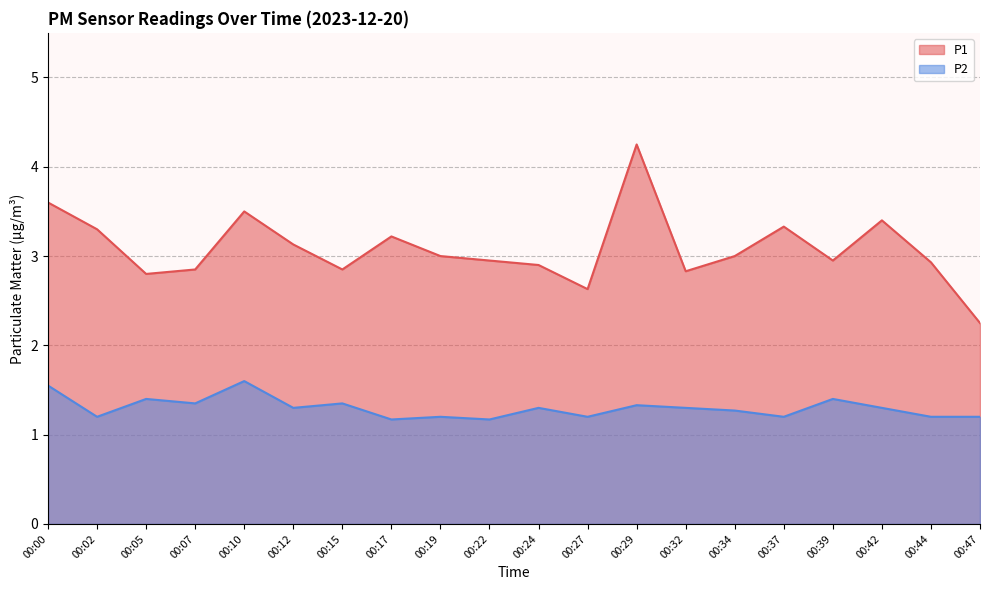

Where does the P1 series first go above 3?

00:00